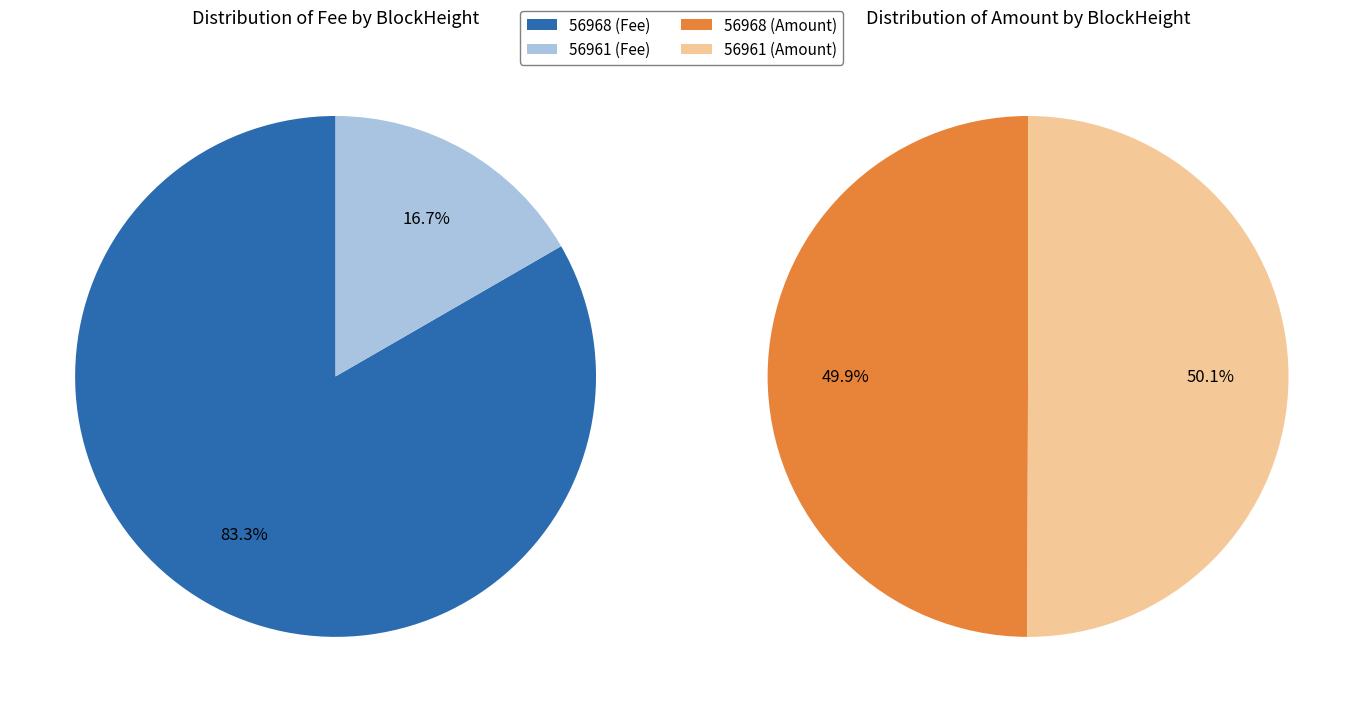

The 56961 slice represents 50% of the pie. True or false?

True